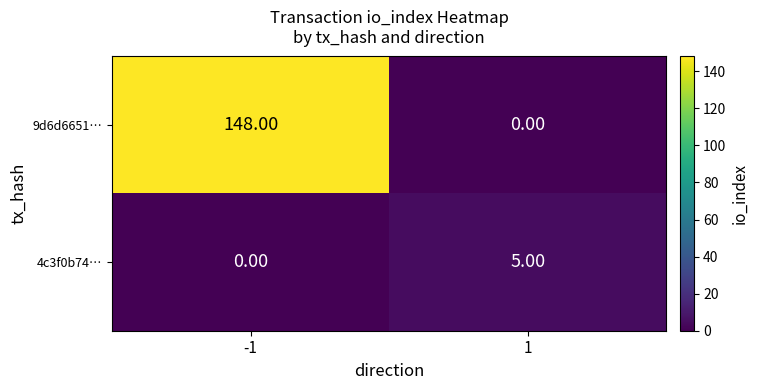

What is the difference between the maximum and minimum values in the 9d6d6651… series?

148